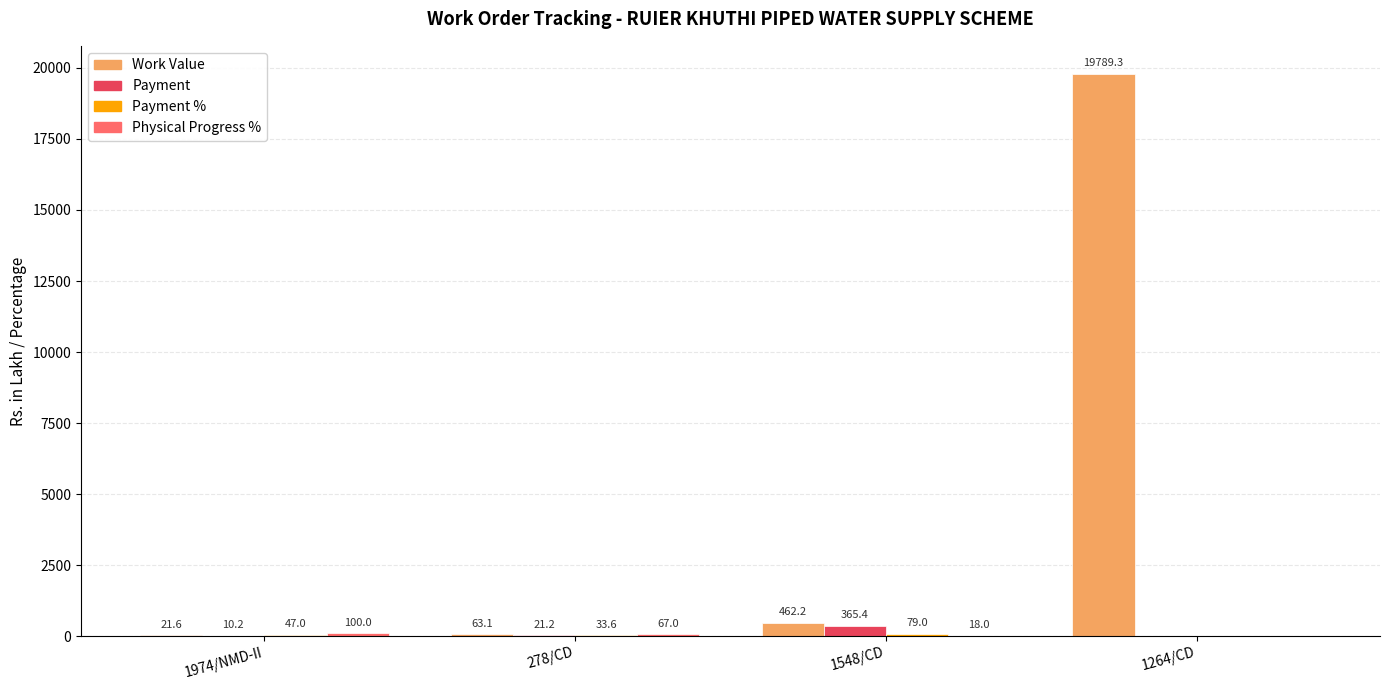

The value of Payment at 1974/NMD-II is 10.2. True or false?

True